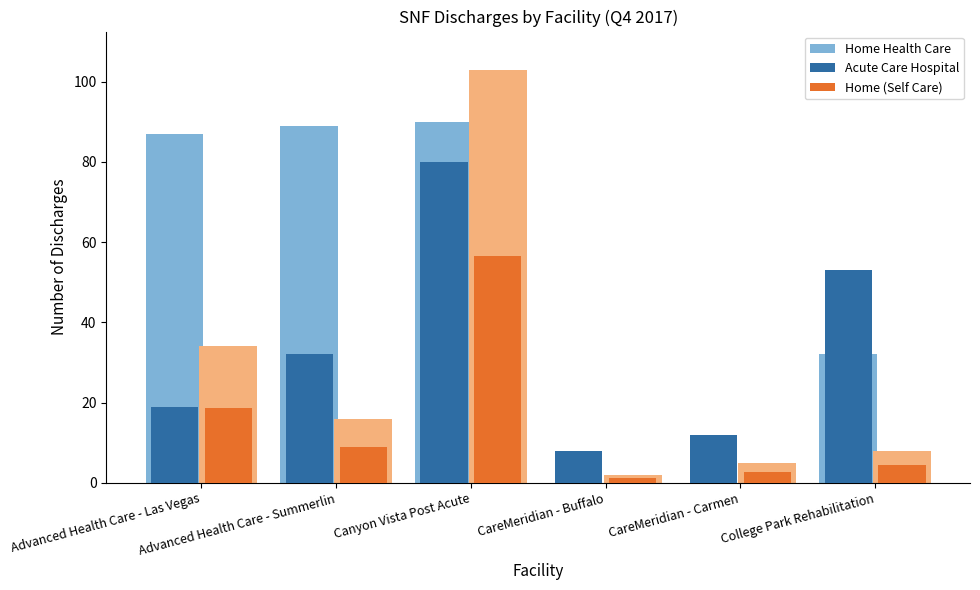

The Home Health Care series shows 34.4 at CareMeridian - Buffalo. True or false?

False